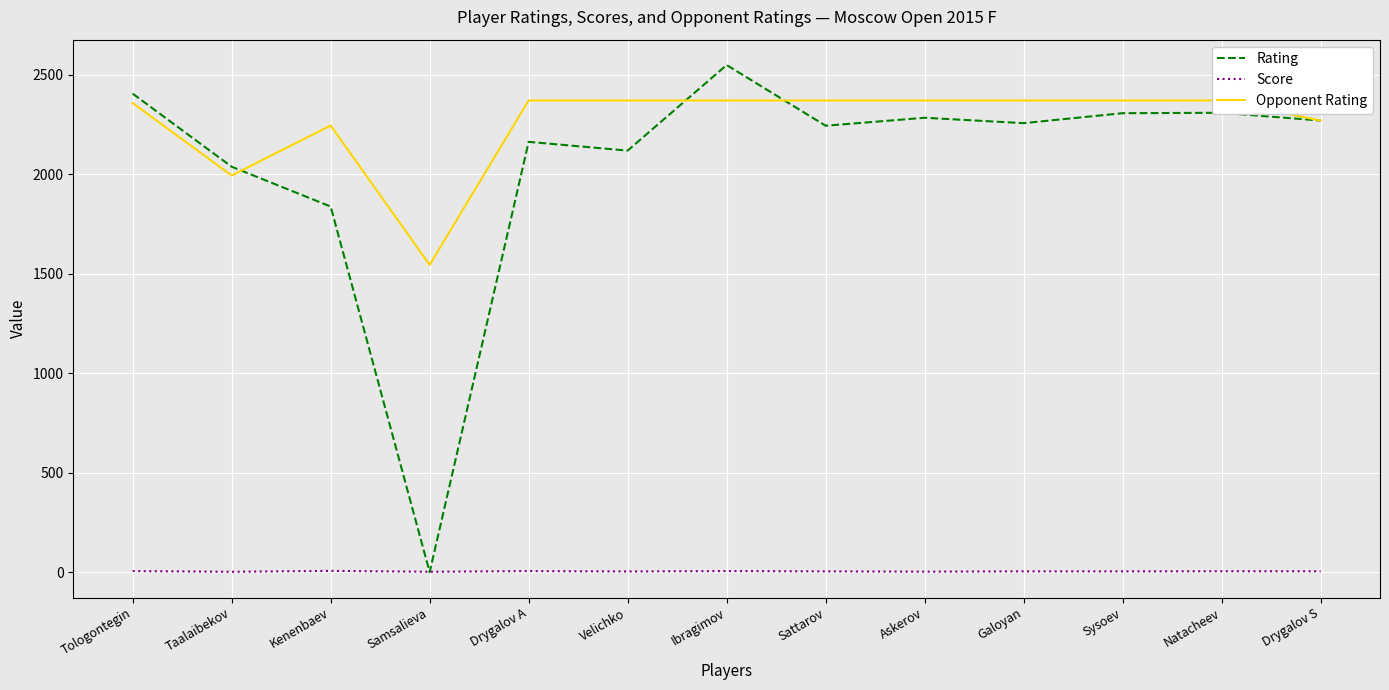

Which series changed the most between Askerov and Galoyan?

Rating